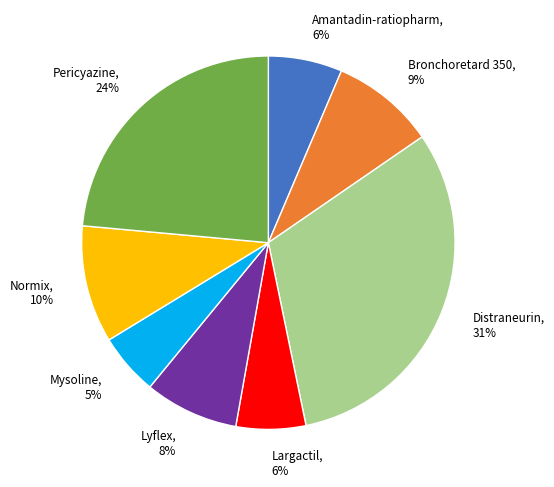

To the nearest percent, what is the combined percentage of Distraneurin and Largactil?

37%